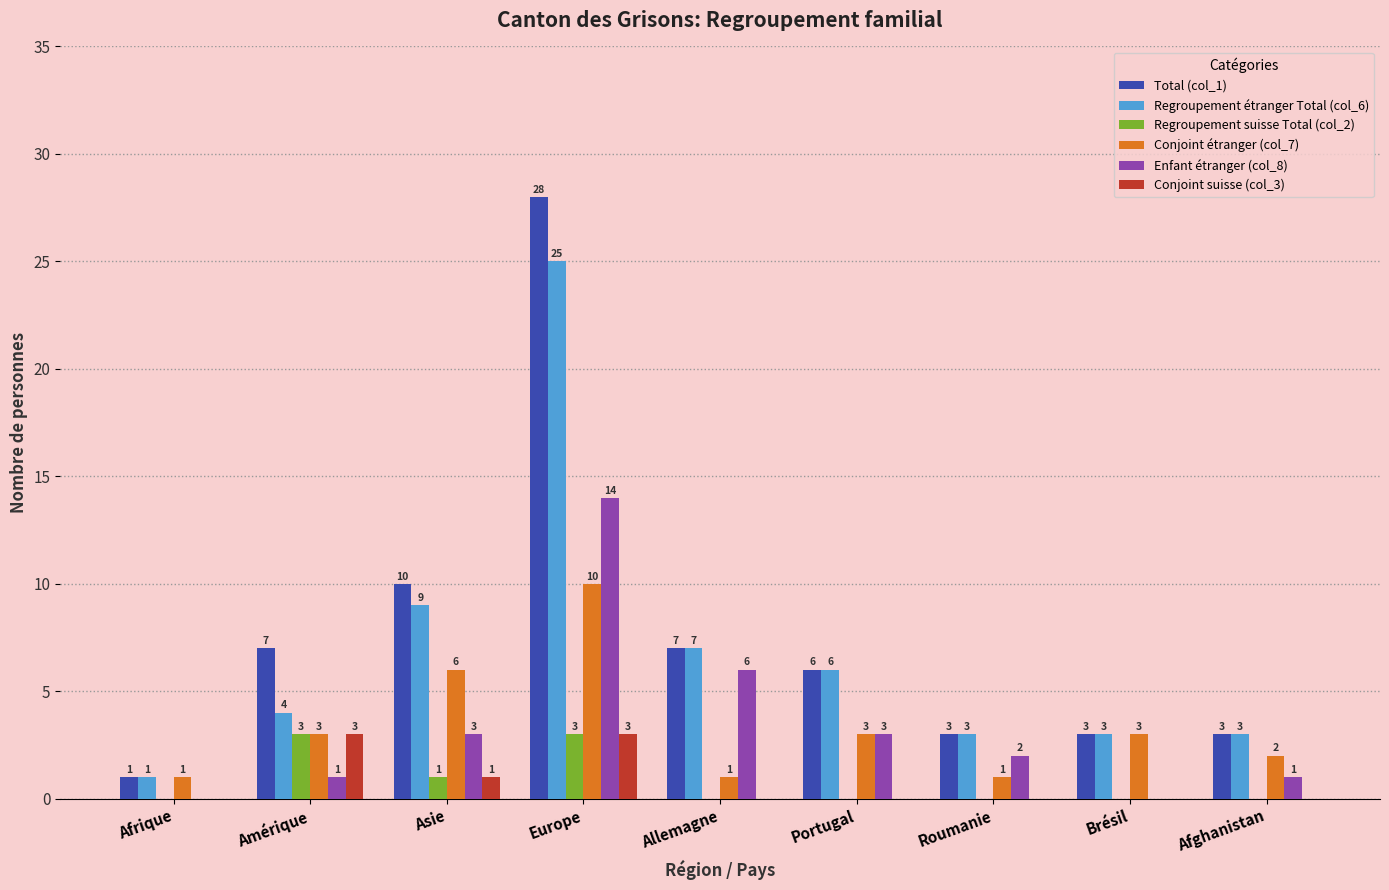

What is the total value across all series at Afghanistan?

9